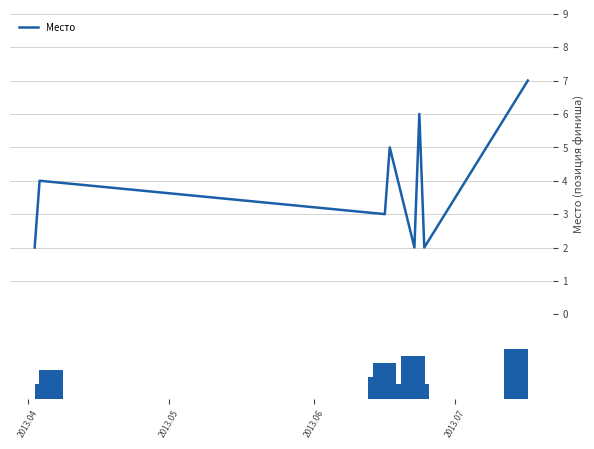

What is the average value of the Место series?

4